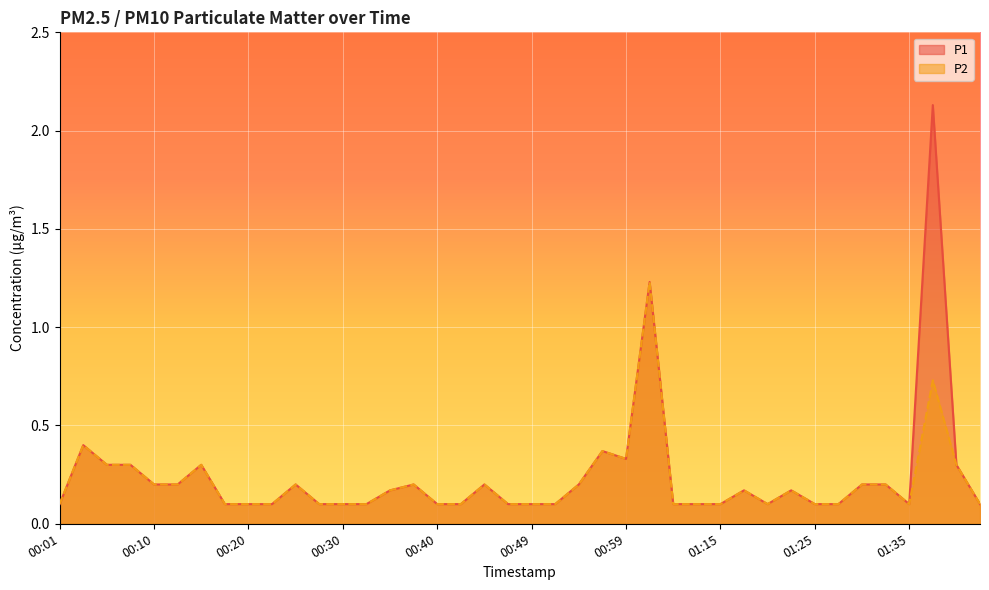

What position from the left is 01:02?

26